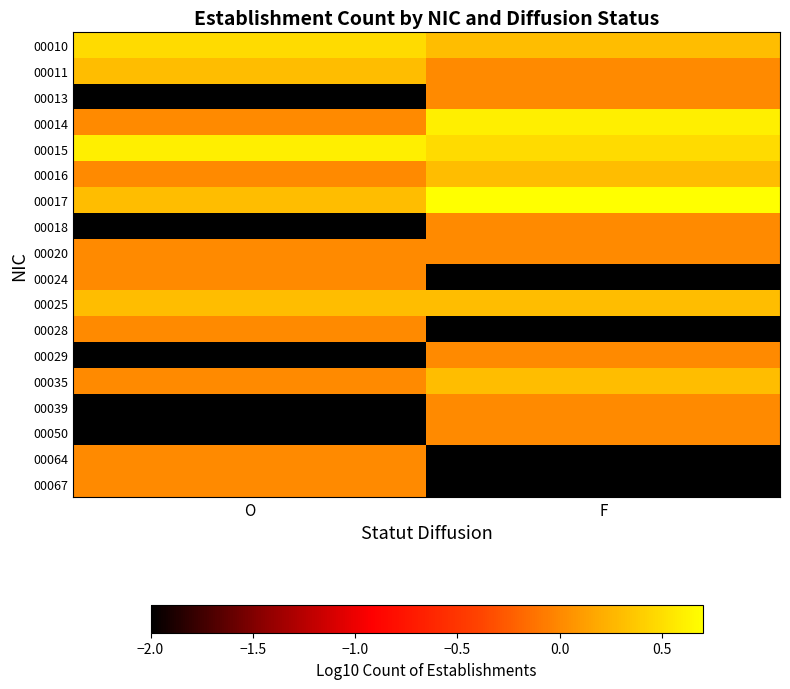

Reading left to right, transcribe all the data shown in this chart.

00010: O=0.5	F=0.3
00011: O=0.3	F=0.0
00013: O=-2.0	F=0.0
00014: O=0.0	F=0.6
00015: O=0.6	F=0.5
00016: O=0.0	F=0.3
00017: O=0.3	F=0.7
00018: O=-2.0	F=0.0
00020: O=0.0	F=0.0
00024: O=0.0	F=-2.0
00025: O=0.3	F=0.3
00028: O=0.0	F=-2.0
00029: O=-2.0	F=0.0
00035: O=0.0	F=0.3
00039: O=-2.0	F=0.0
00050: O=-2.0	F=0.0
00064: O=0.0	F=-2.0
00067: O=0.0	F=-2.0